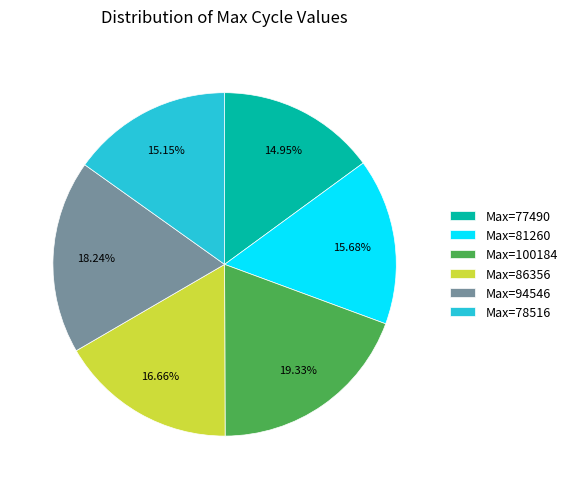

Which slice is the largest?

Max=100184